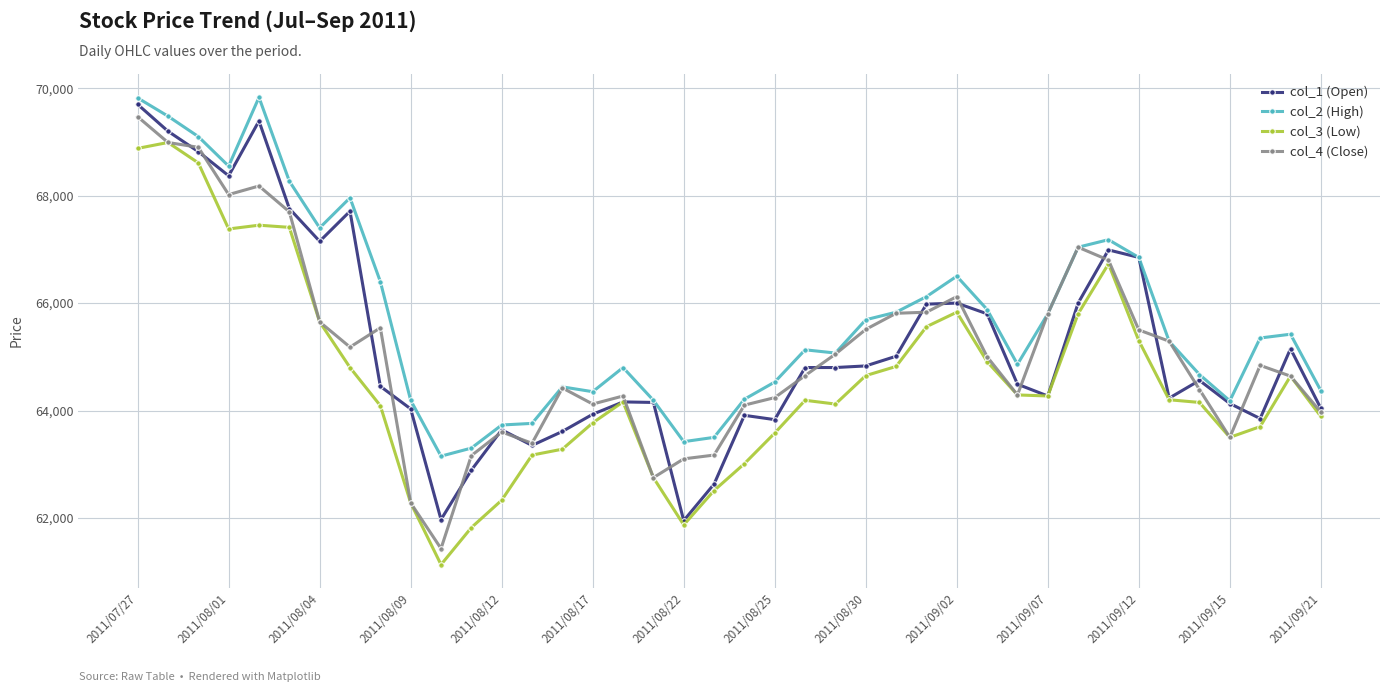

List the series in order of their peak value, lowest first.

col_3 (Low), col_4 (Close), col_1 (Open), col_2 (High)